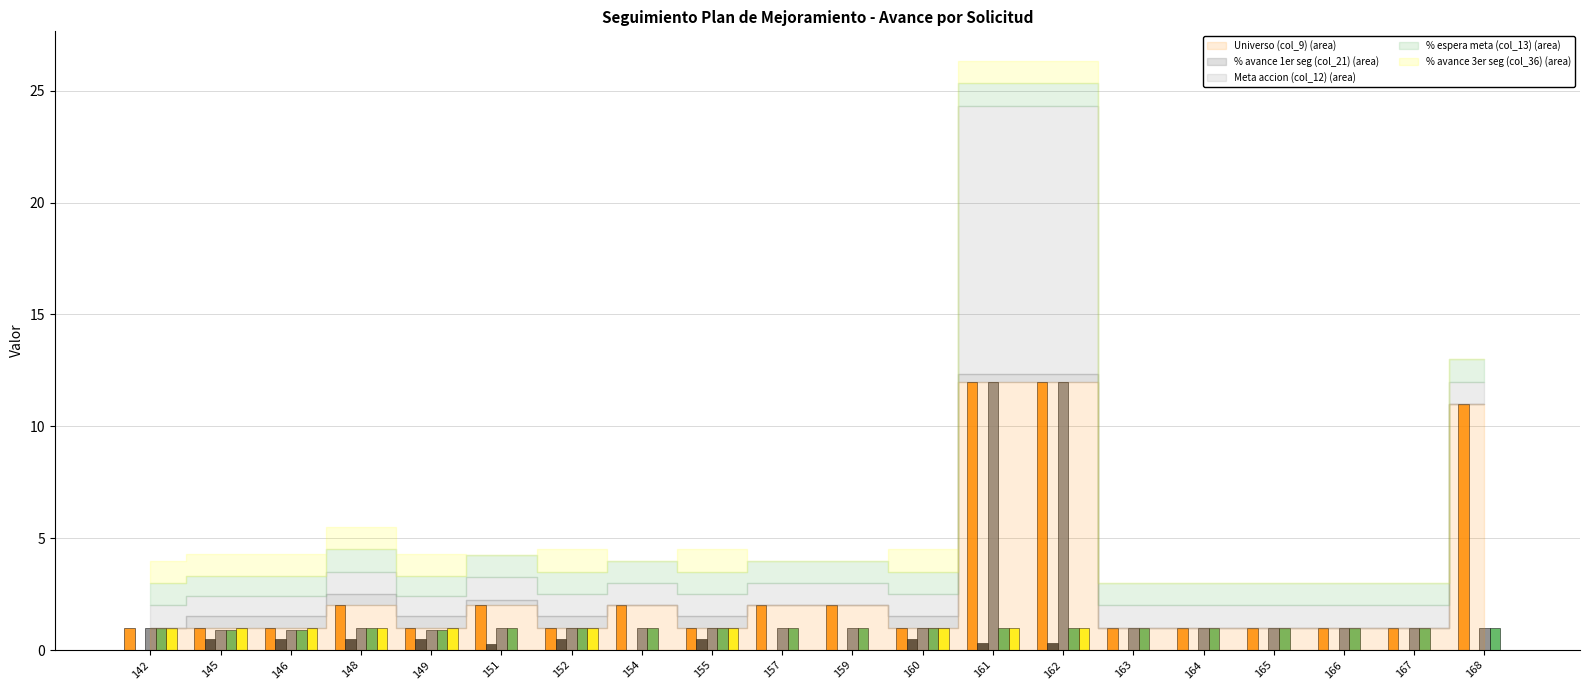

What is the maximum value shown in the chart?

12.0